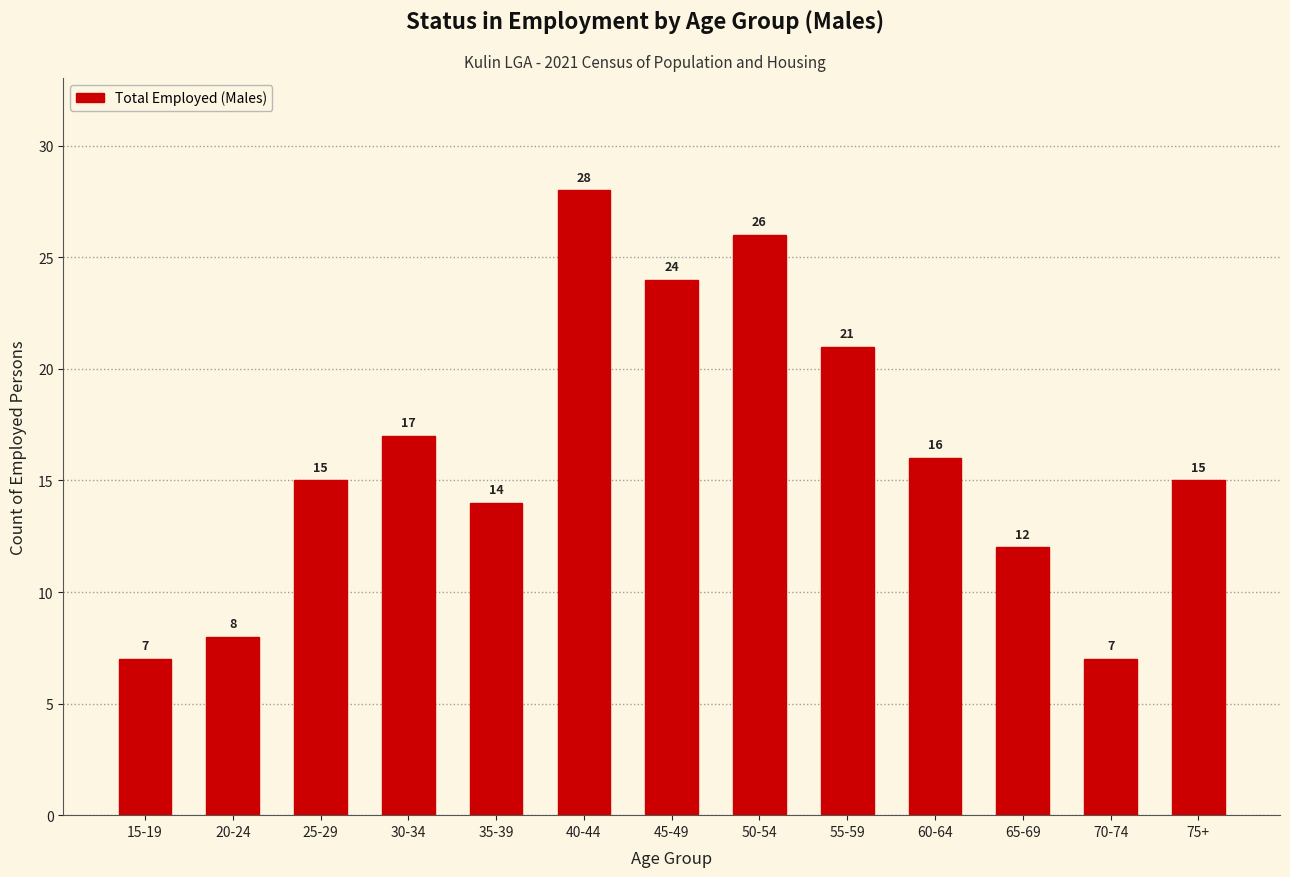

What is the maximum value shown in the chart?

28